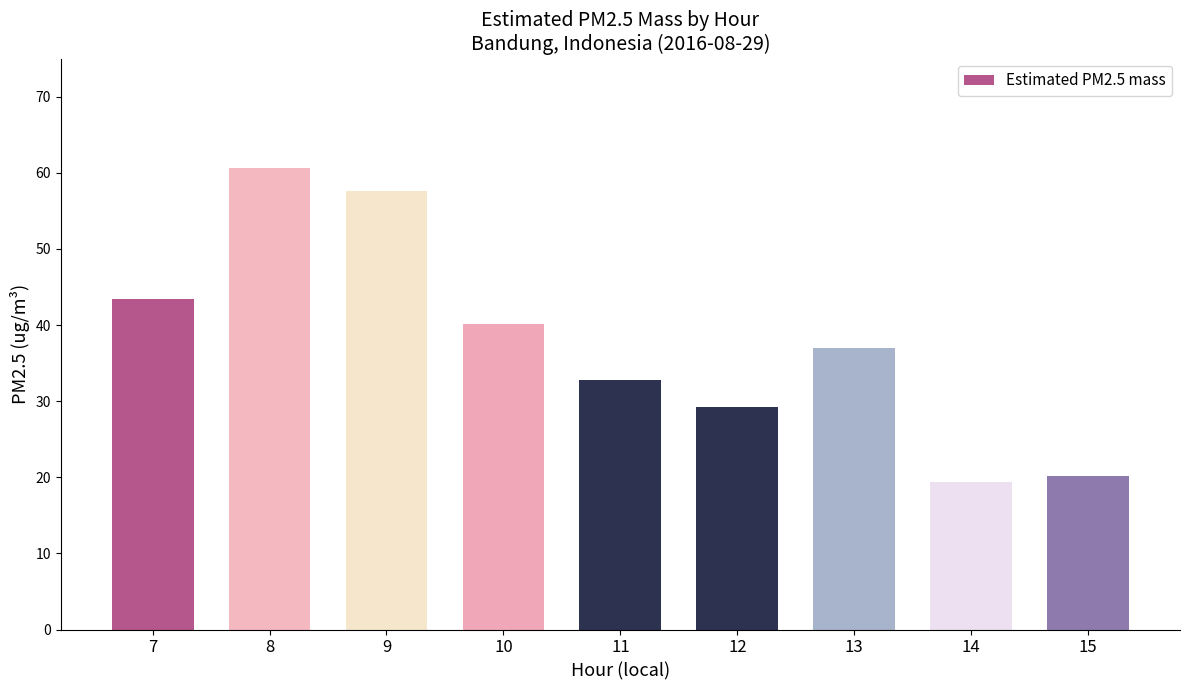

Reading left to right, extract all data points from this chart.

7=43.4	8=60.6	9=57.6	10=40.1	11=32.8	12=29.3	13=37.0	14=19.4	15=20.2